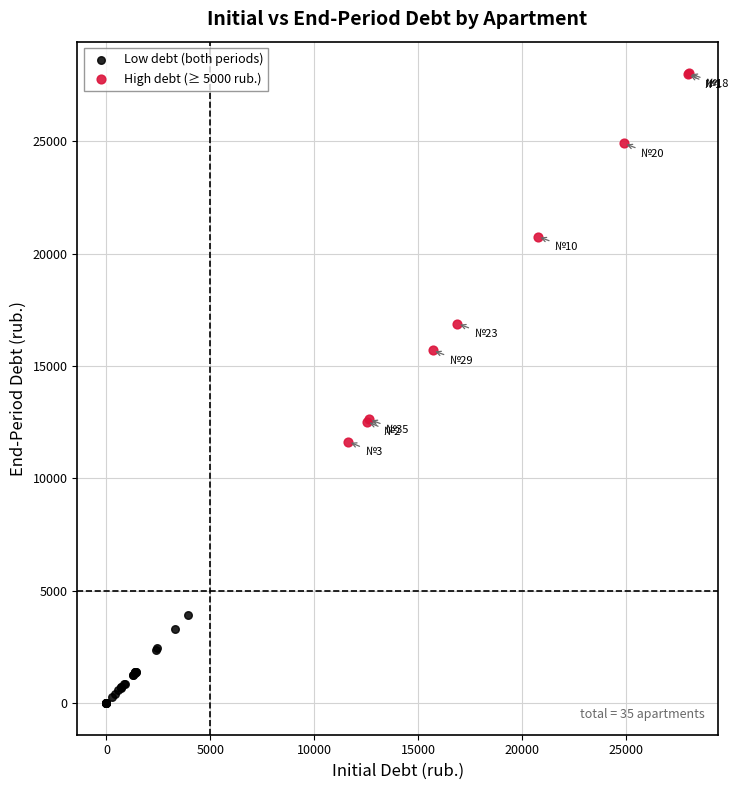

What are all the series names shown in the legend?

Low debt (both periods), High debt (≥ 5000 rub.)